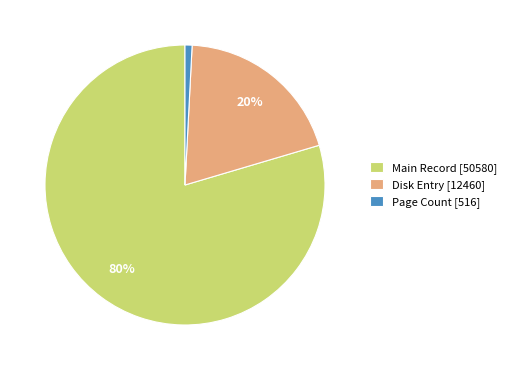

Count the number of slices in the pie.

3